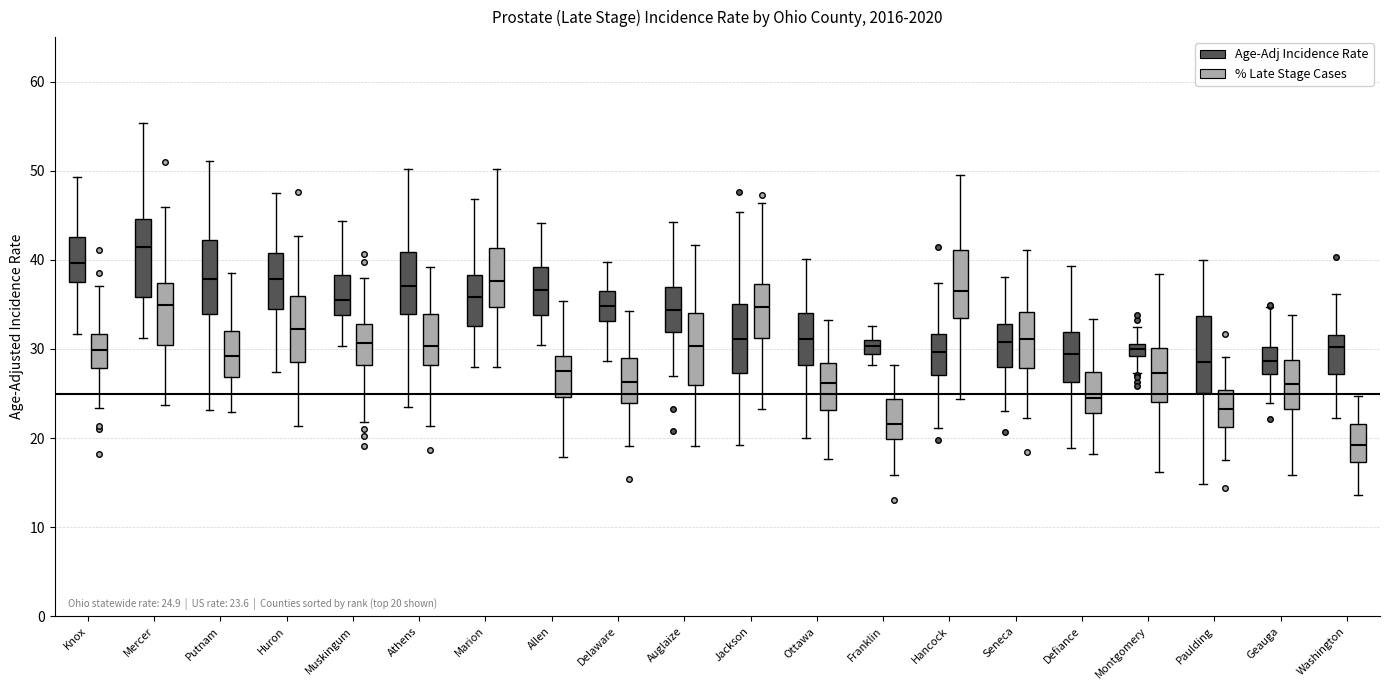

Which box's median line is the lowest?

Washington (% Late Stage Cases)